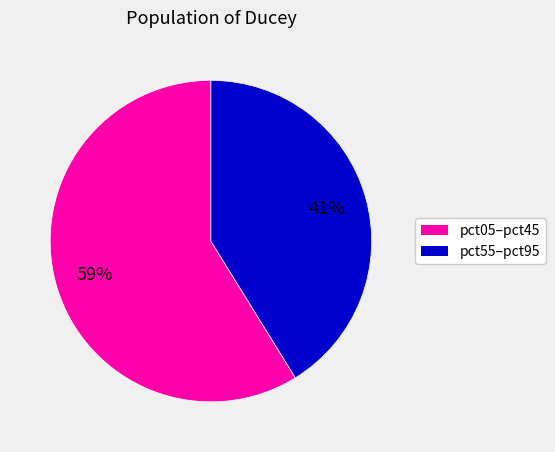

How many slices are in this pie chart?

2